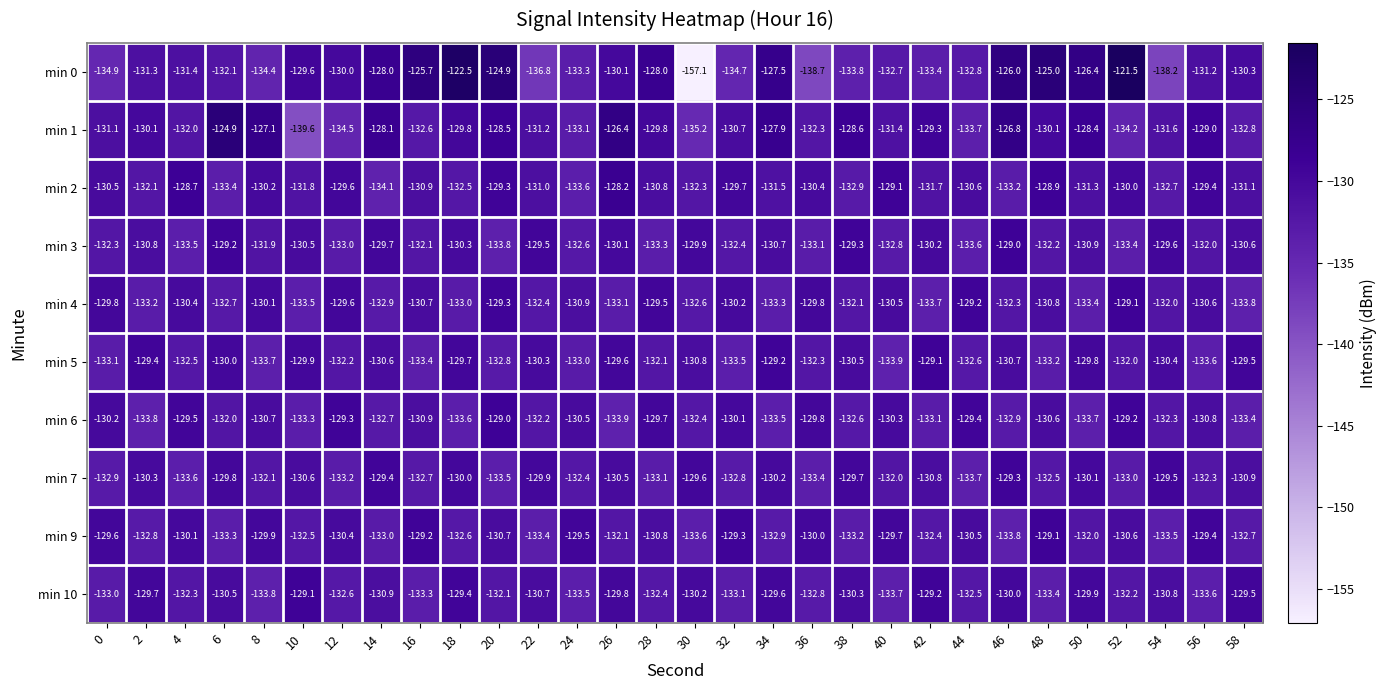

At which label does min 4 reach its peak?

52